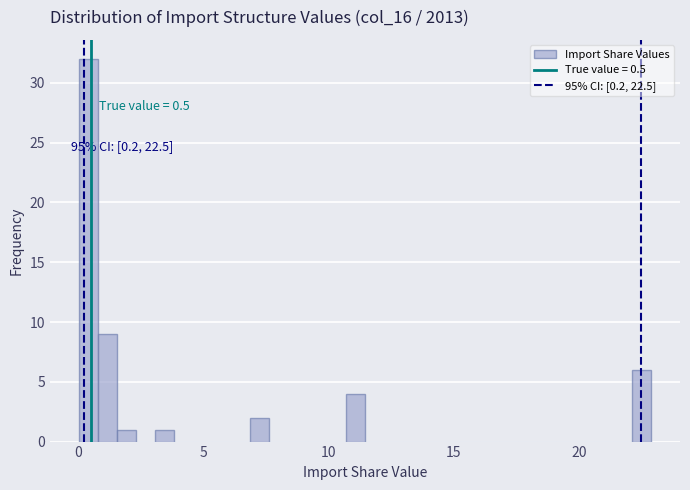

Read against the x-axis, roughly where is the centre of the tallest bar?

0.5